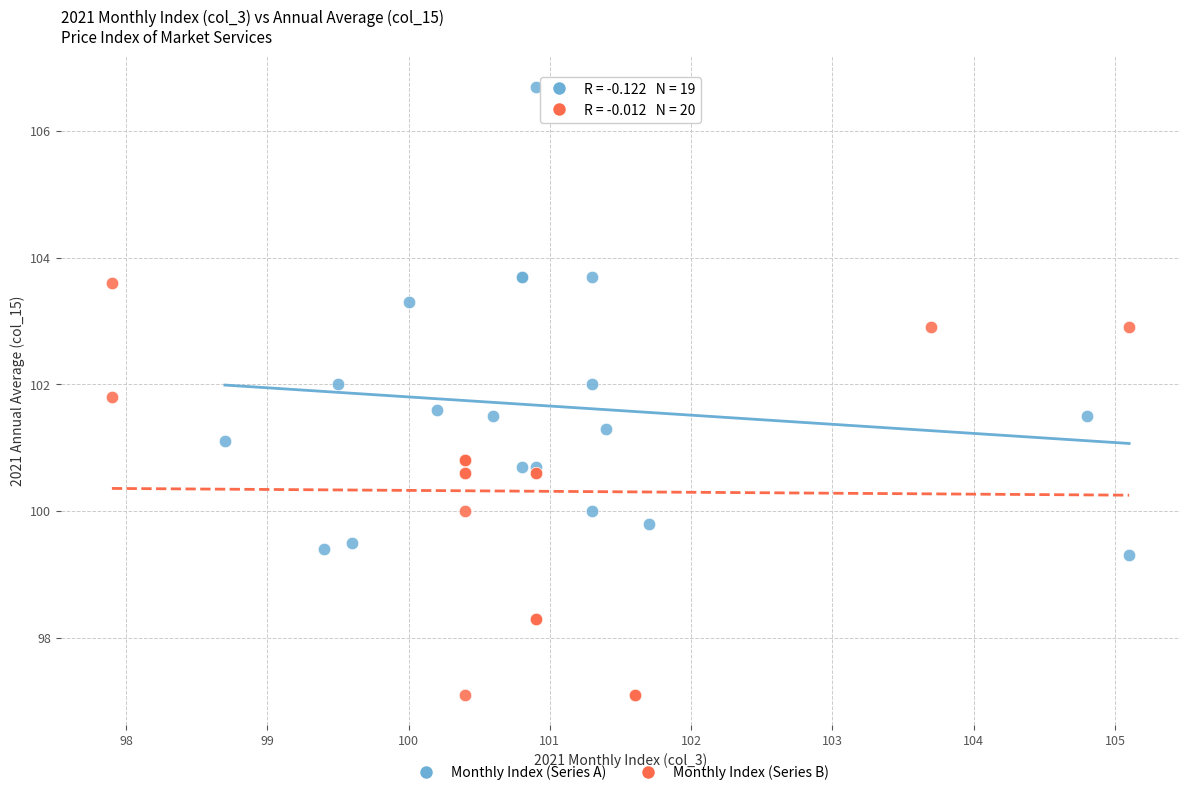

Which series reaches the maximum Y coordinate?

Monthly Index (Series A)